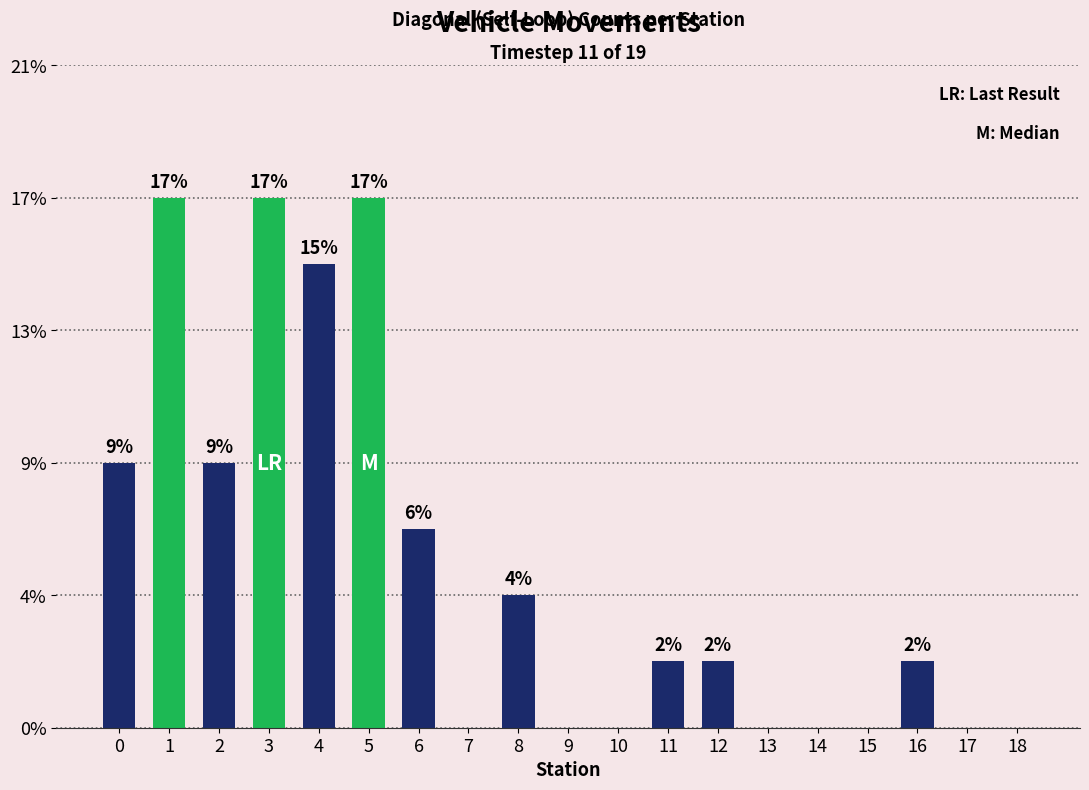

Is it true that the value at 7 is 0?

True